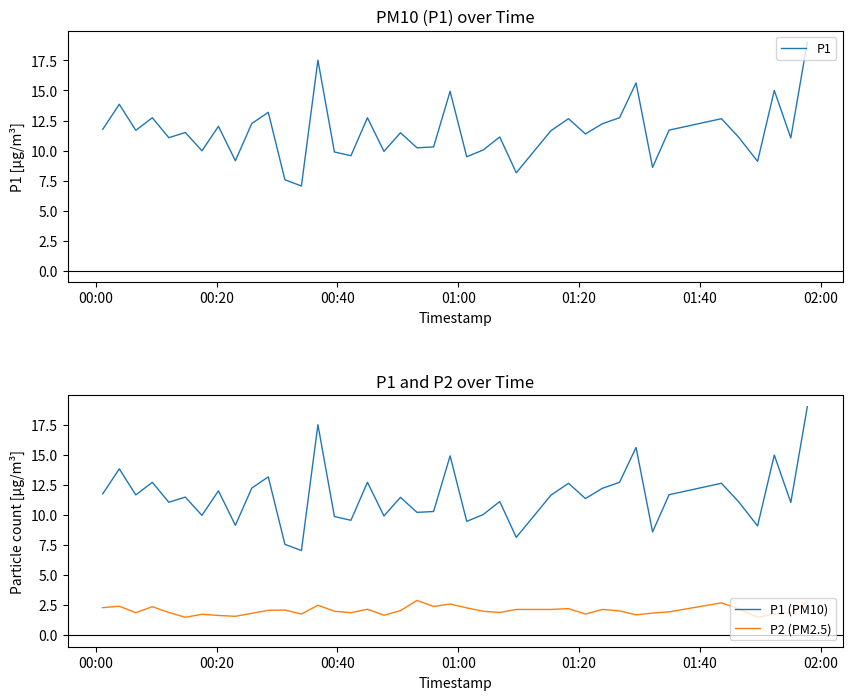

Which series has the largest total across all categories?

P1